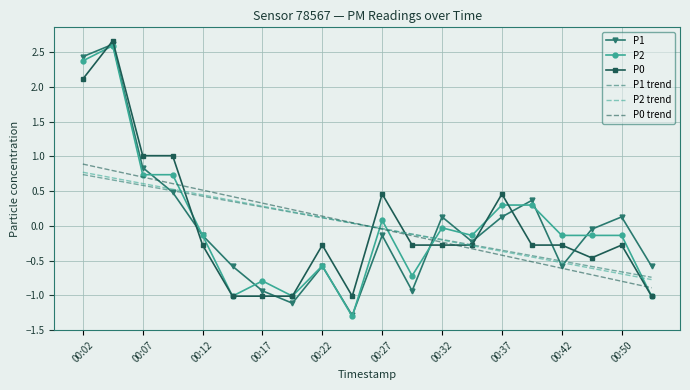

How many intersections are there between P2 trend and P2?

5